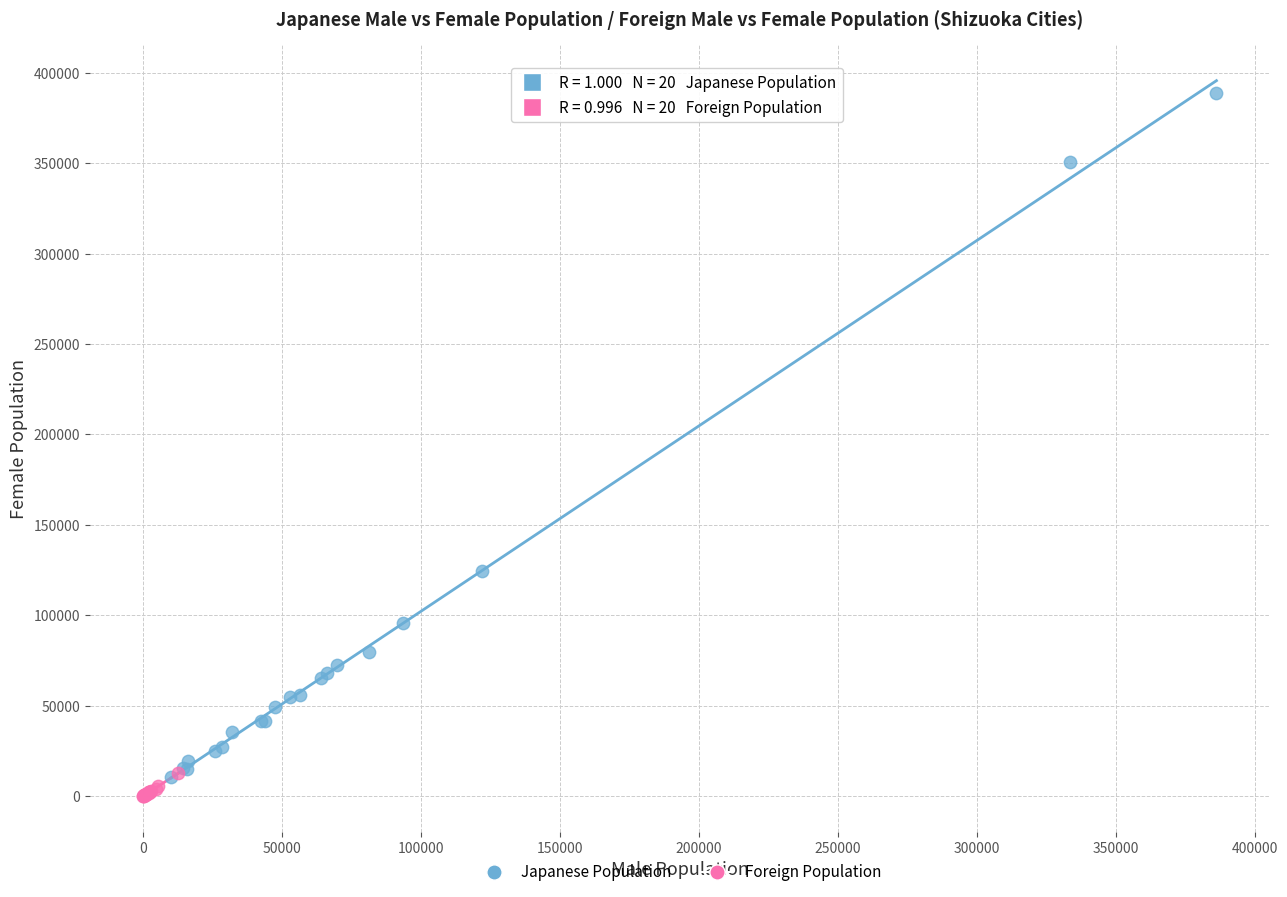

Which series has the widest spread of Y values?

Japanese Population